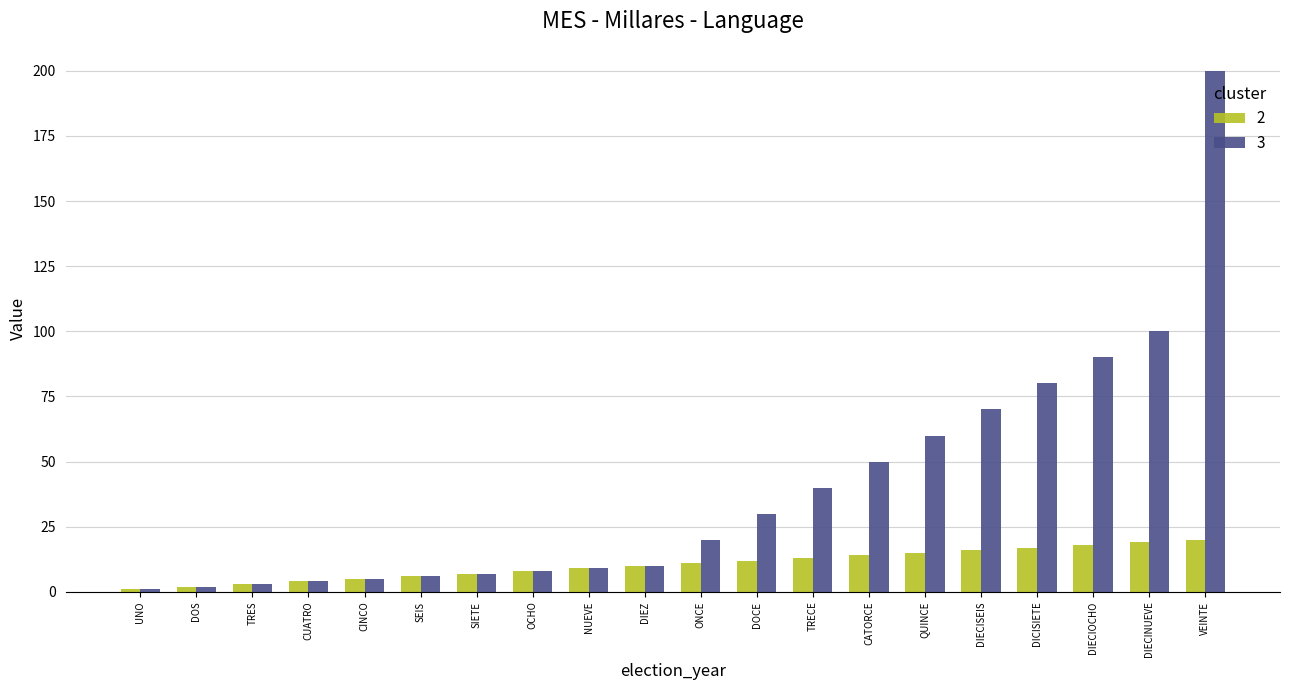

Reading left to right, extract all data points from this chart.

2: UNO=1	DOS=2	TRES=3	CUATRO=4	CINCO=5	SEIS=6	SIETE=7	OCHO=8	NUEVE=9	DIEZ=10	ONCE=11	DOCE=12	TRECE=13	CATORCE=14	QUINCE=15	DIECISEIS=16	DICISIETE=17	DIECIOCHO=18	DIECINUEVE=19	VEINTE=20
3: UNO=1	DOS=2	TRES=3	CUATRO=4	CINCO=5	SEIS=6	SIETE=7	OCHO=8	NUEVE=9	DIEZ=10	ONCE=20	DOCE=30	TRECE=40	CATORCE=50	QUINCE=60	DIECISEIS=70	DICISIETE=80	DIECIOCHO=90	DIECINUEVE=100	VEINTE=200